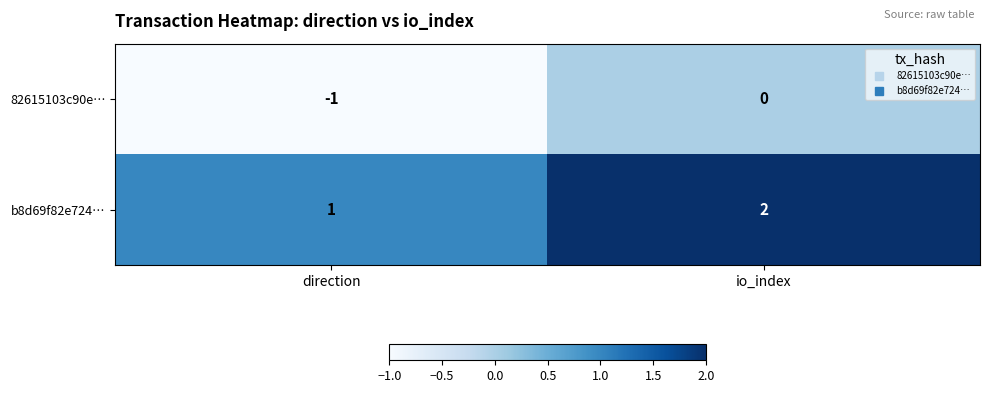

What is the sum of the b8d69f82e724… values at direction and io_index?

3